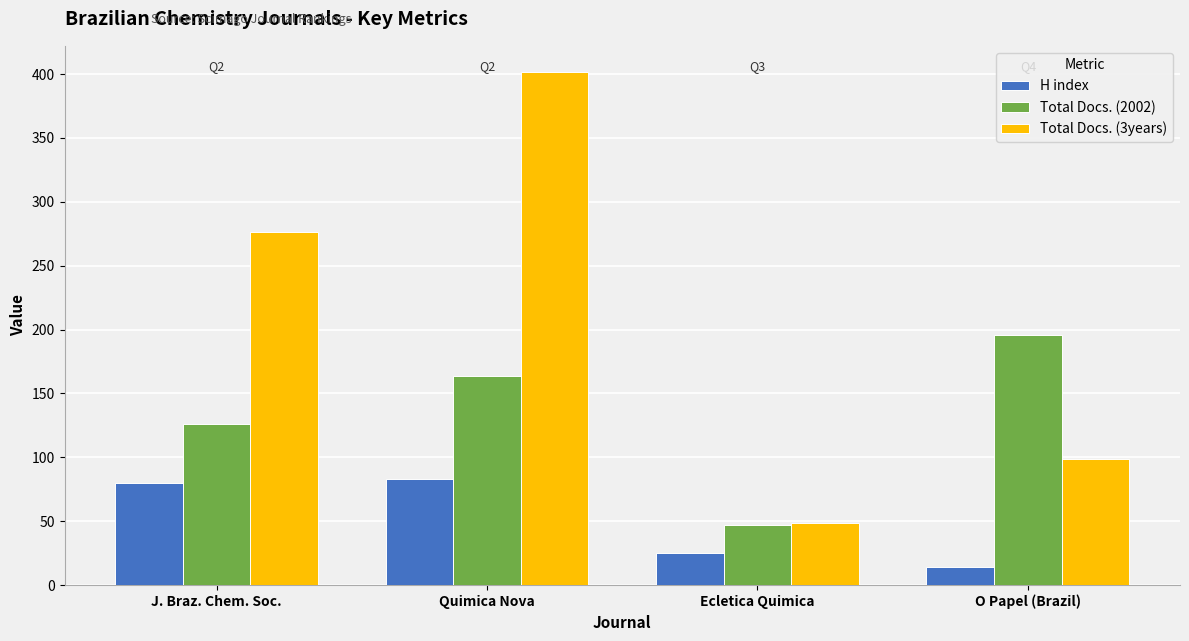

Rank the series by their maximum value, from lowest to highest.

H index, Total Docs. (2002), Total Docs. (3years)